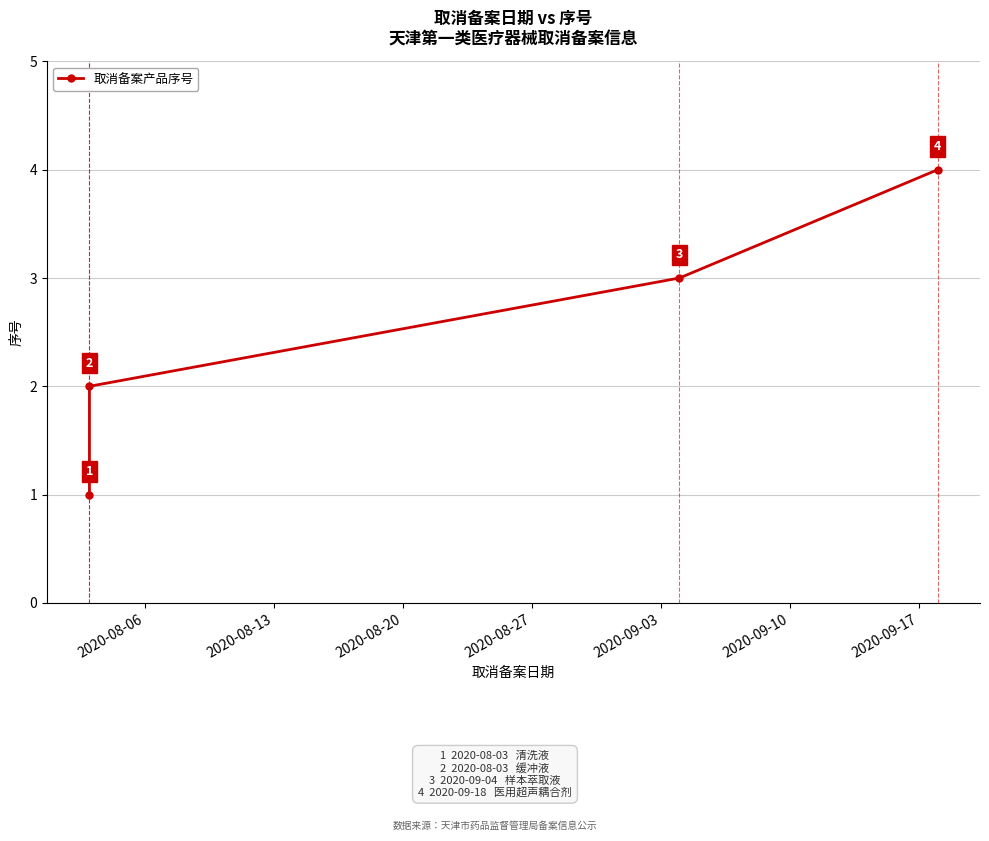

True or false: there are more than 1 points higher than both neighbors.

False